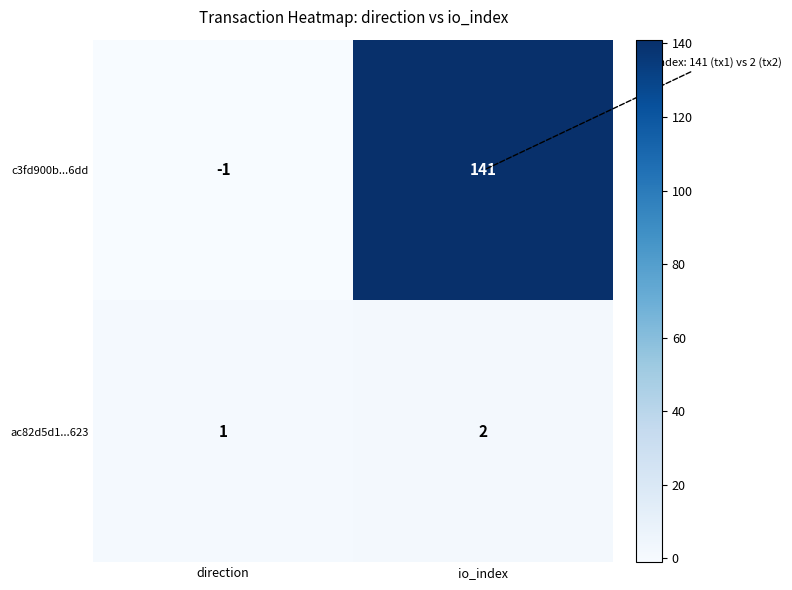

Which series has the largest range (max minus min)?

c3fd900b...6dd